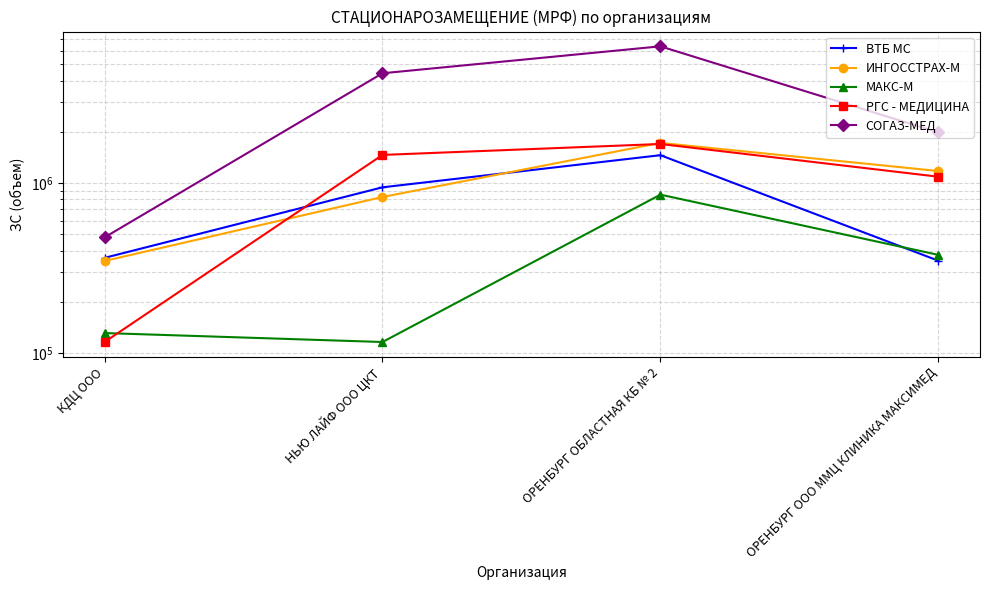

True or false: ВТБ МС and ИНГОССТРАХ-М intersect in this chart.

True